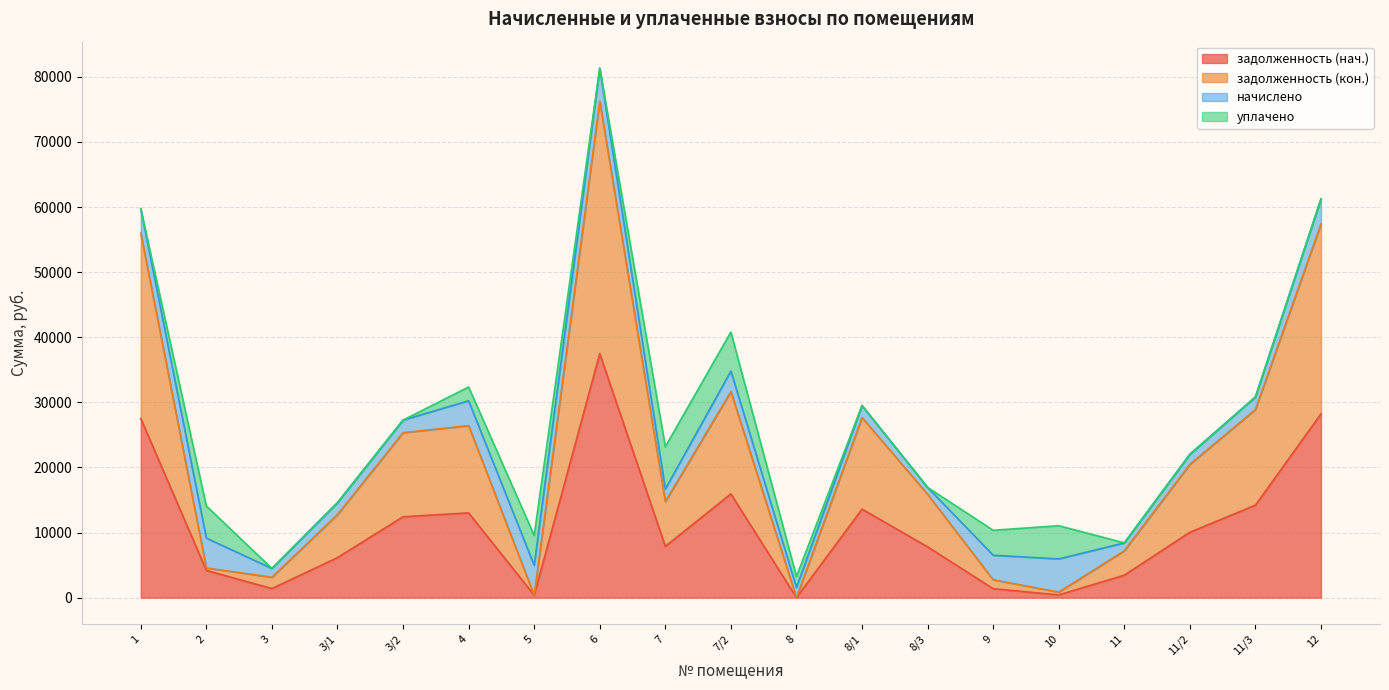

What is the spread (max minus min) of values at 1?

28463.7